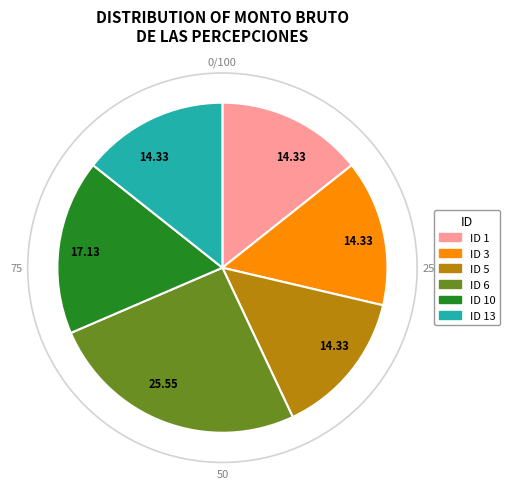

Between ID 13 and ID 6, which is larger?

ID 6